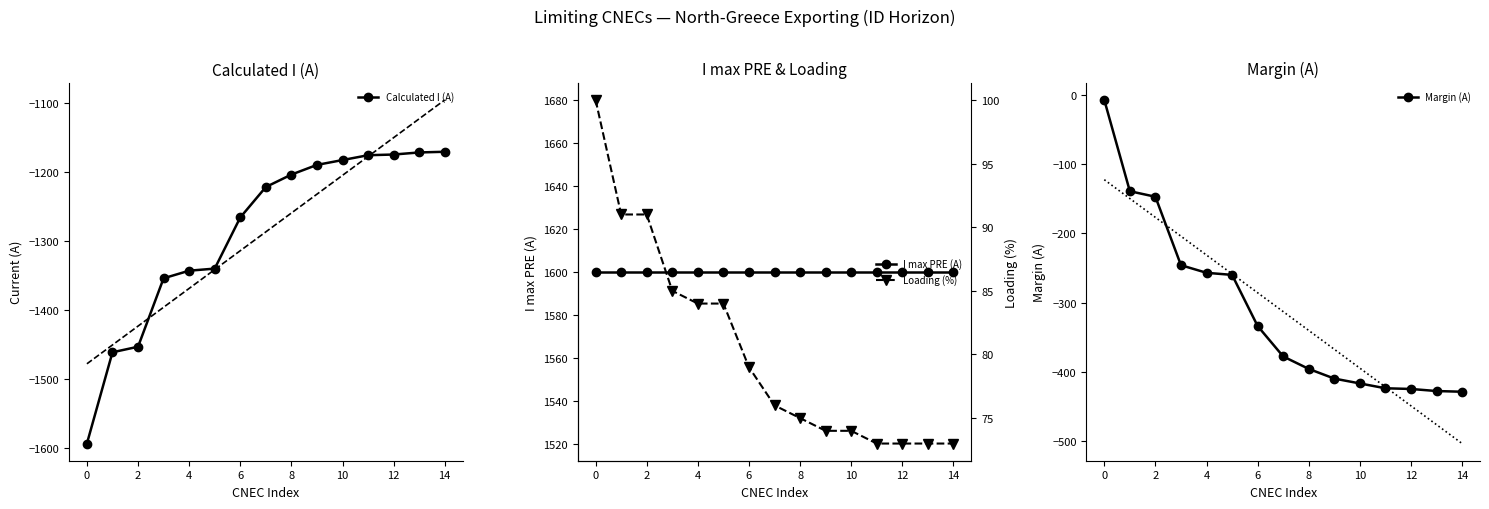

True or false: I max PRE (A) and Loading (%) cross at least once.

False